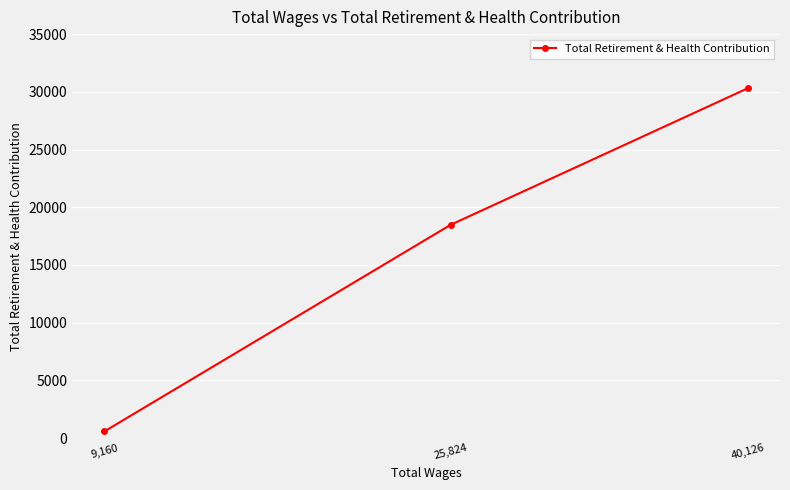

What is the value of the 2nd point from the left?

18475